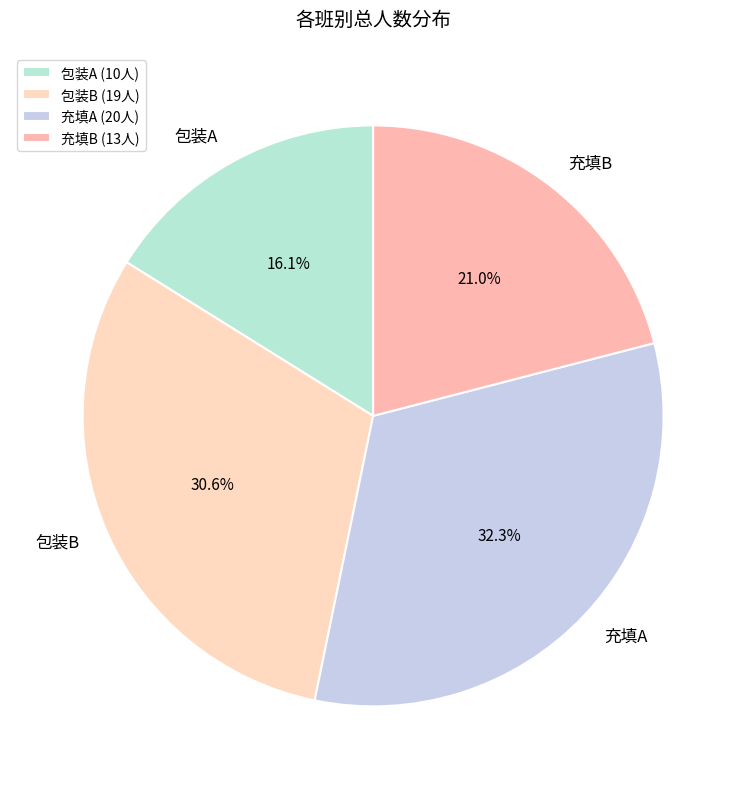

How many segments does this pie chart have?

4